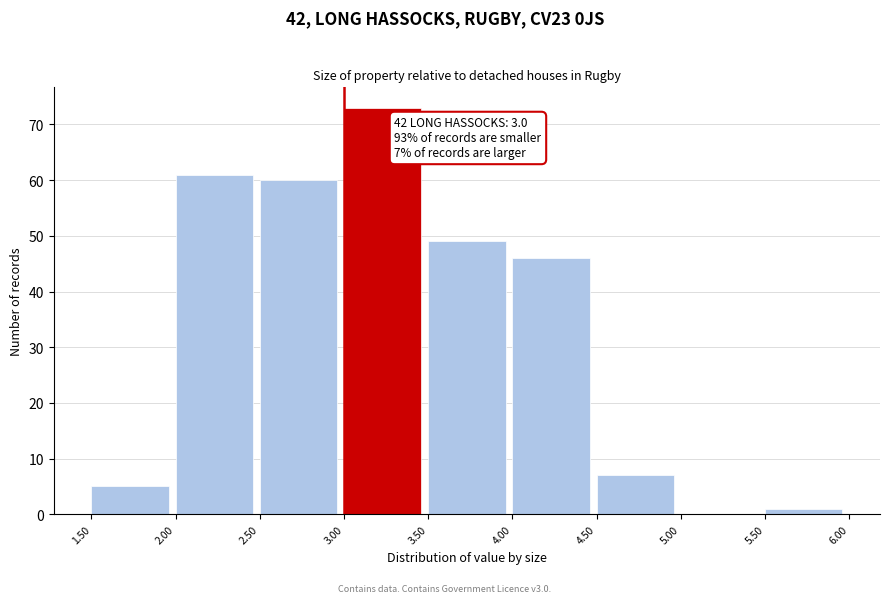

Over which range of the x-axis is the bar tallest?

3.00 to 3.50